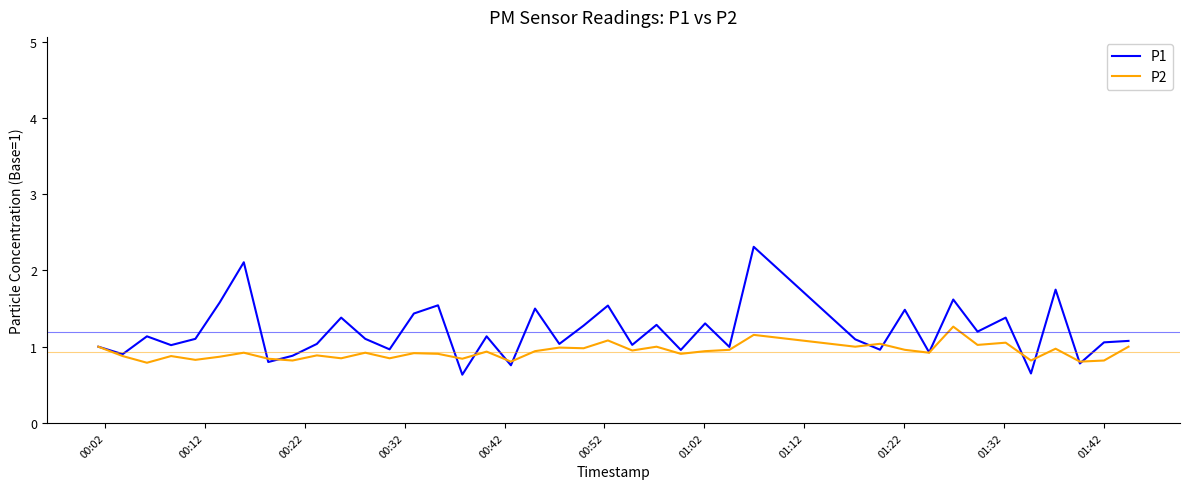

Which series has the largest range (max minus min)?

P1